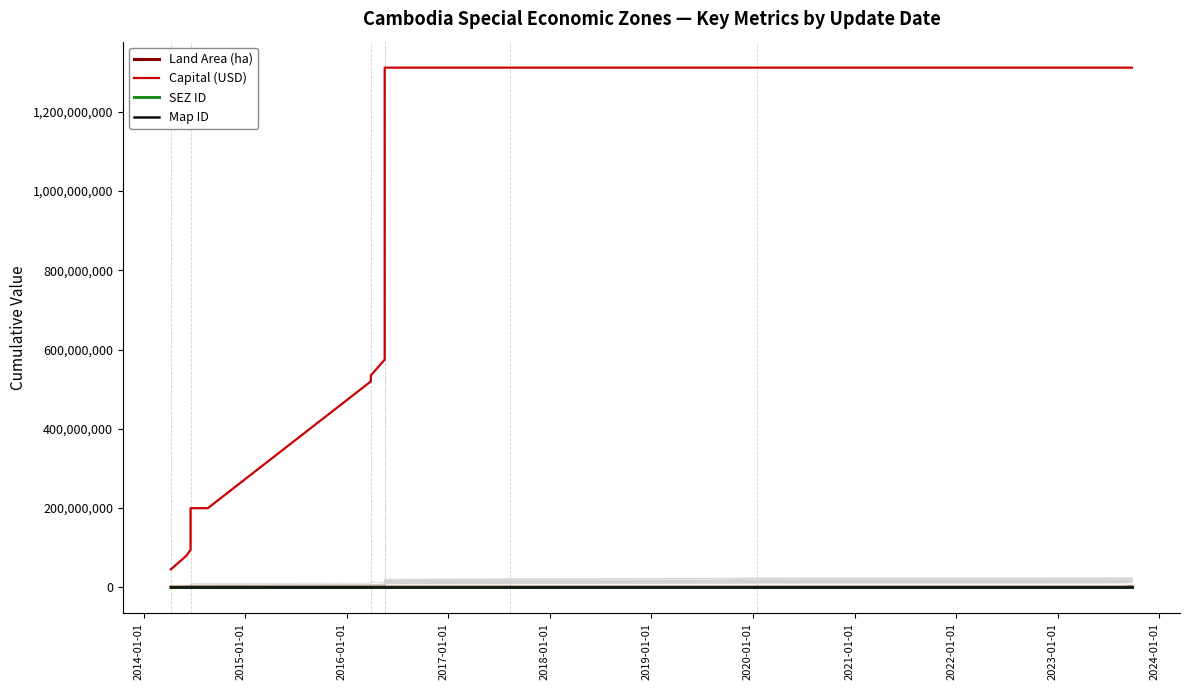

Rank the series at 2019-01-01 from highest to lowest value.

Capital (USD), Land Area (ha), Map ID, SEZ ID